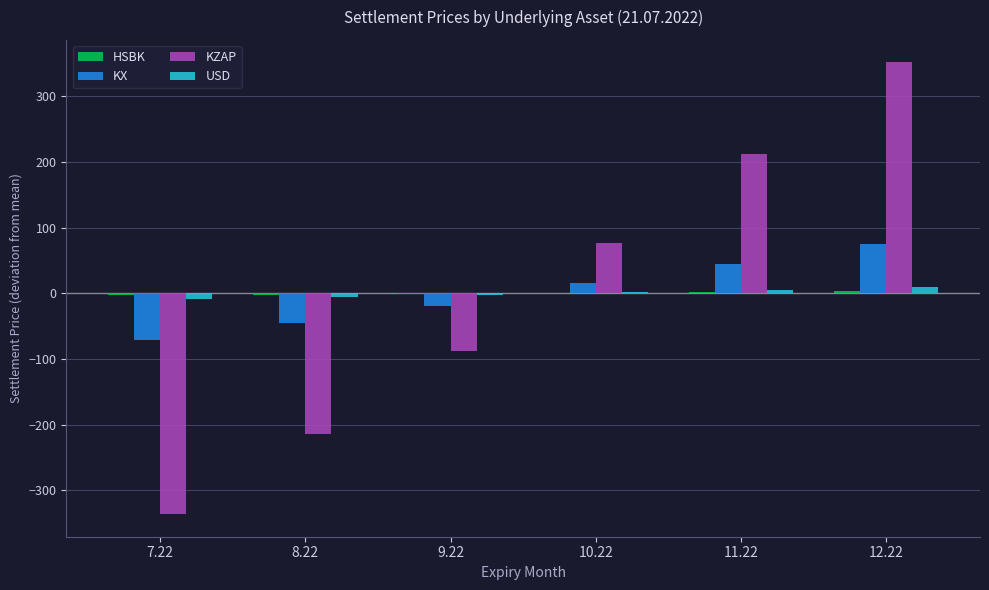

What is the sum of the USD values at 10.22 and 11.22?

7.9